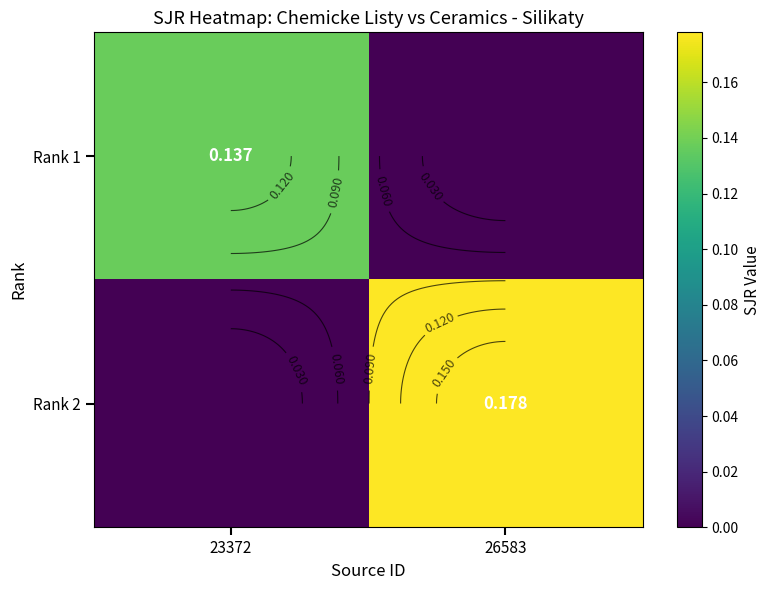

The Rank 1 series shows 0.1 at 26583. True or false?

False